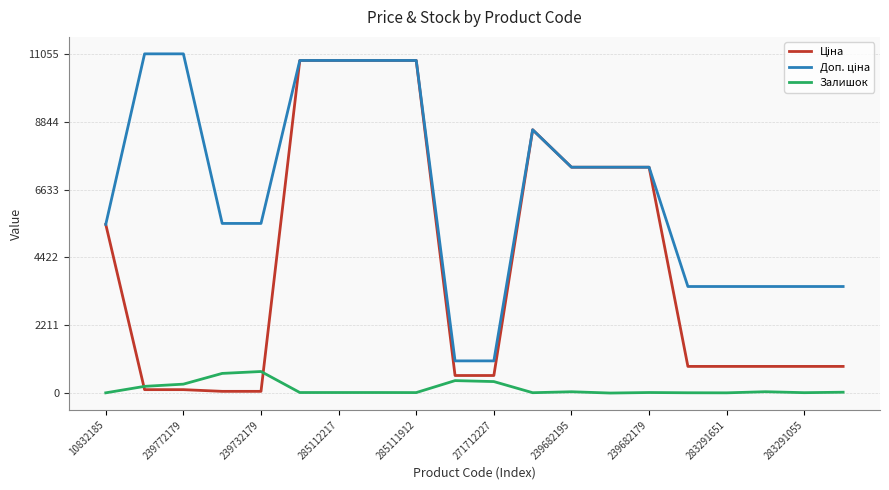

What is the maximum value shown in the chart?

11055.0